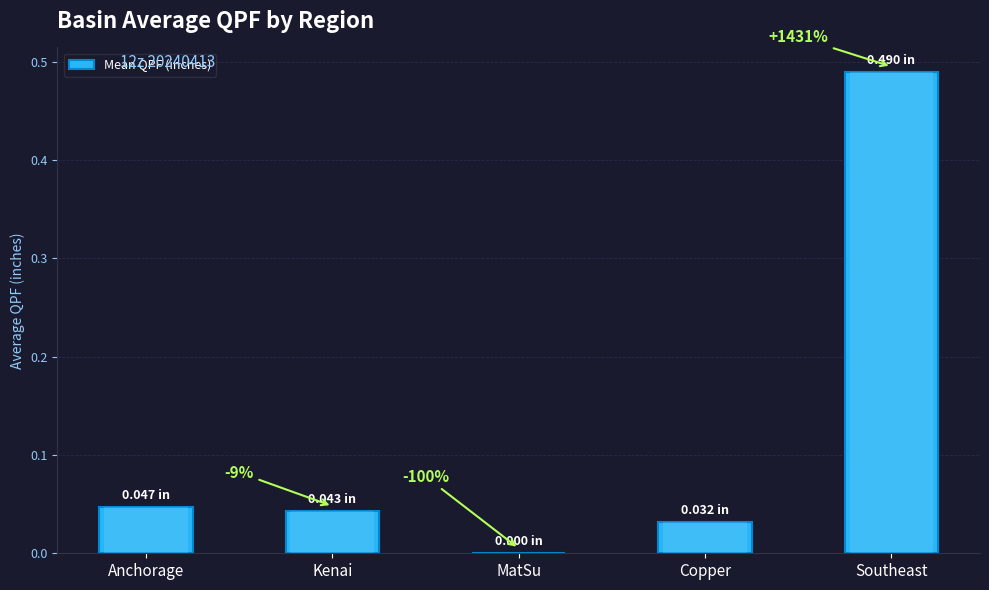

Reading right to left, what are all the values shown in this chart?

Southeast=0.5	Copper=0.0	MatSu=0.0	Kenai=0.0	Anchorage=0.0